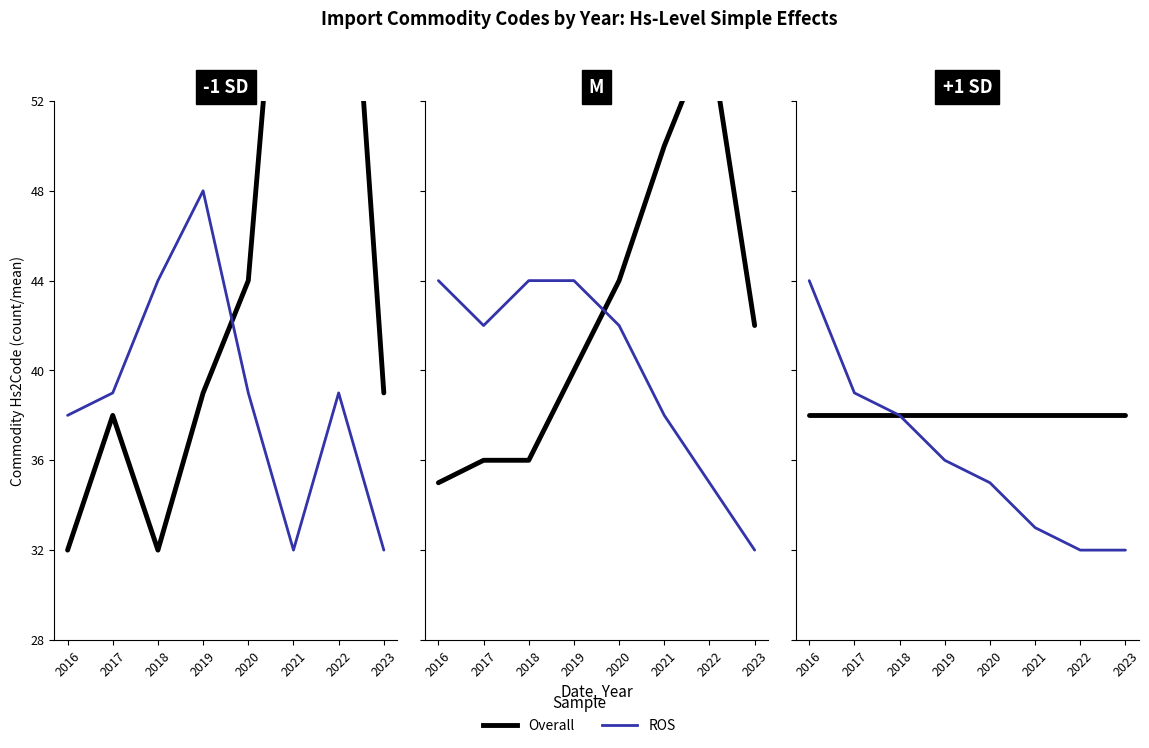

Between 2017 and 2016, which is larger?

2017